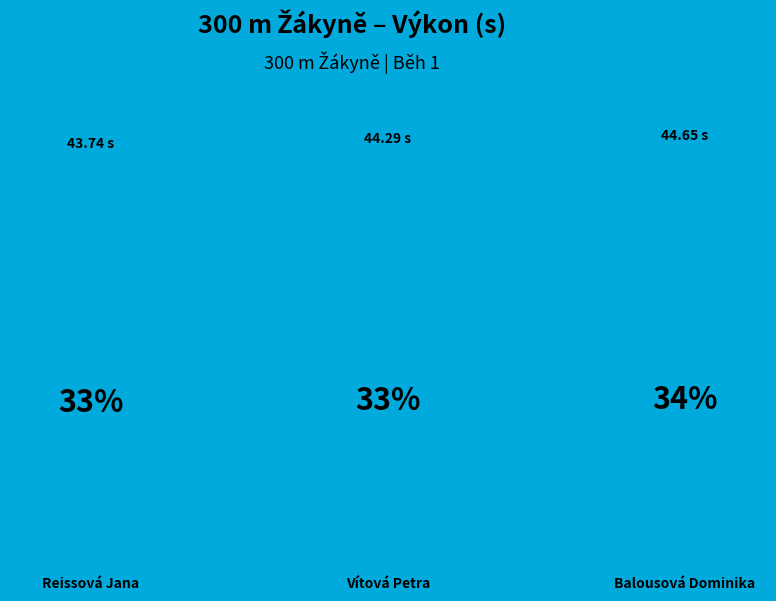

How many slices are in this pie chart?

3